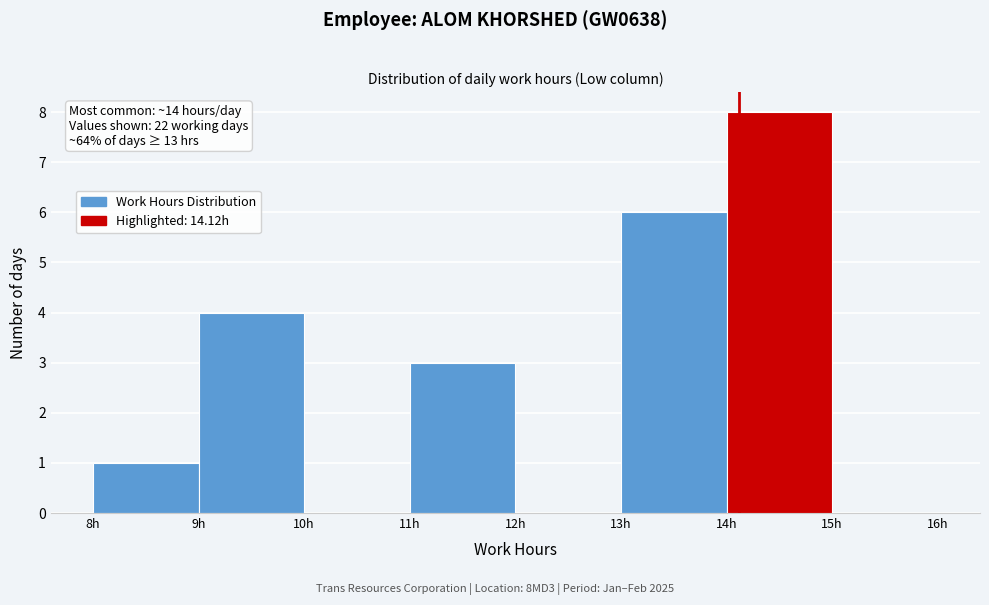

Over which range of the x-axis is the bar tallest?

14 to 15